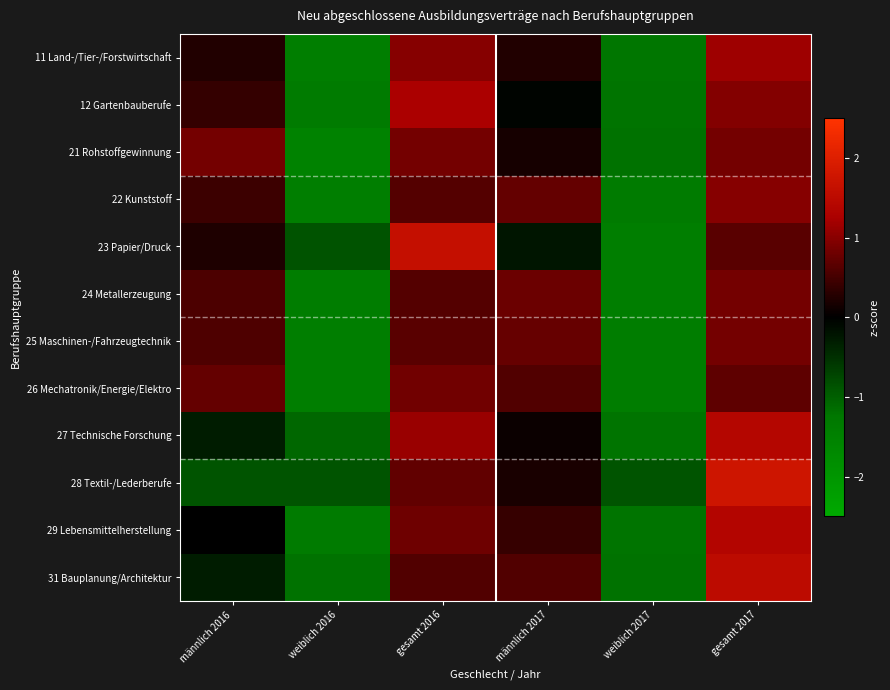

Reading right to left, list all the values displayed in this chart.

11 Land-/Tier-/Forstwirtschaft: gesamt 2017=1.2	weiblich 2017=-1.2	männlich 2017=0.2	gesamt 2016=1.0	weiblich 2016=-1.4	männlich 2016=0.2
12 Gartenbauberufe: gesamt 2017=1.0	weiblich 2017=-1.2	männlich 2017=-0.0	gesamt 2016=1.3	weiblich 2016=-1.4	männlich 2016=0.4
21 Rohstoffgewinnung: gesamt 2017=0.9	weiblich 2017=-1.2	männlich 2017=0.2	gesamt 2016=0.9	weiblich 2016=-1.5	männlich 2016=0.9
22 Kunststoff: gesamt 2017=1.0	weiblich 2017=-1.4	männlich 2017=0.7	gesamt 2016=0.6	weiblich 2016=-1.4	männlich 2016=0.4
23 Papier/Druck: gesamt 2017=0.7	weiblich 2017=-1.4	männlich 2017=-0.2	gesamt 2016=1.6	weiblich 2016=-0.9	männlich 2016=0.2
24 Metallerzeugung: gesamt 2017=0.8	weiblich 2017=-1.4	männlich 2017=0.8	gesamt 2016=0.6	weiblich 2016=-1.4	männlich 2016=0.6
25 Maschinen-/Fahrzeugtechnik: gesamt 2017=0.8	weiblich 2017=-1.4	männlich 2017=0.7	gesamt 2016=0.7	weiblich 2016=-1.4	männlich 2016=0.6
26 Mechatronik/Energie/Elektro: gesamt 2017=0.7	weiblich 2017=-1.4	männlich 2017=0.6	gesamt 2016=0.8	weiblich 2016=-1.4	männlich 2016=0.7
27 Technische Forschung: gesamt 2017=1.4	weiblich 2017=-1.2	männlich 2017=0.1	gesamt 2016=1.1	weiblich 2016=-1.1	männlich 2016=-0.3
28 Textil-/Lederberufe: gesamt 2017=1.8	weiblich 2017=-0.9	männlich 2017=0.2	gesamt 2016=0.7	weiblich 2016=-0.9	männlich 2016=-0.9
29 Lebensmittelherstellung: gesamt 2017=1.4	weiblich 2017=-1.2	männlich 2017=0.4	gesamt 2016=0.8	weiblich 2016=-1.4	männlich 2016=-0.0
31 Bauplanung/Architektur: gesamt 2017=1.5	weiblich 2017=-1.2	männlich 2017=0.6	gesamt 2016=0.6	weiblich 2016=-1.2	männlich 2016=-0.3